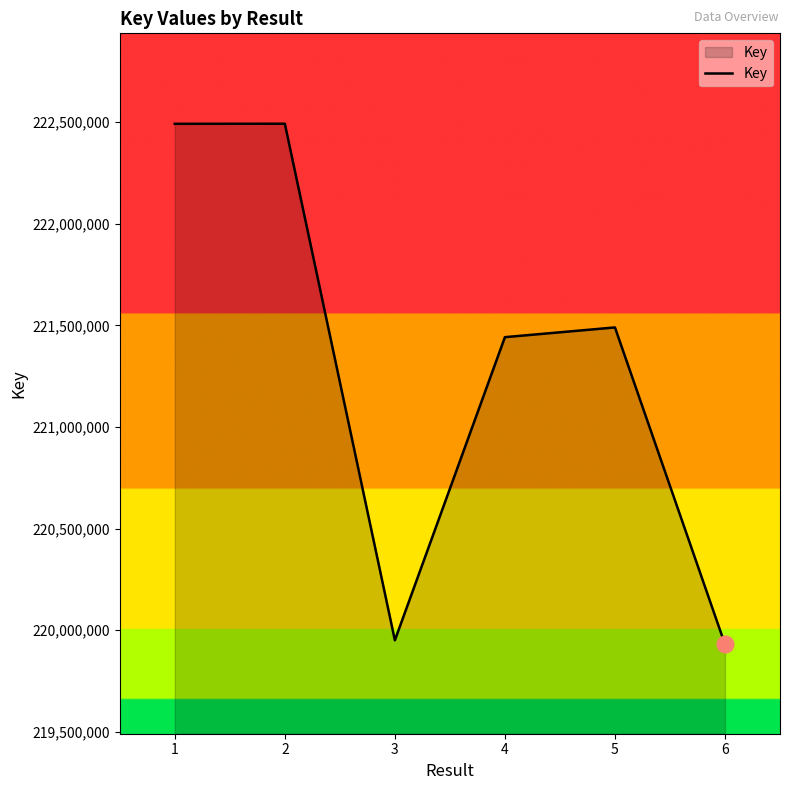

At which category does the data reach its first local valley?

3